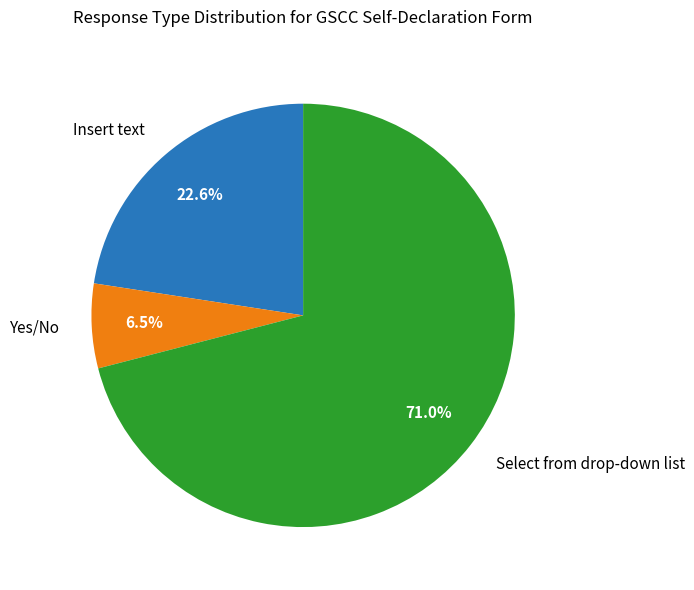

Is there a majority slice in this chart?

Yes